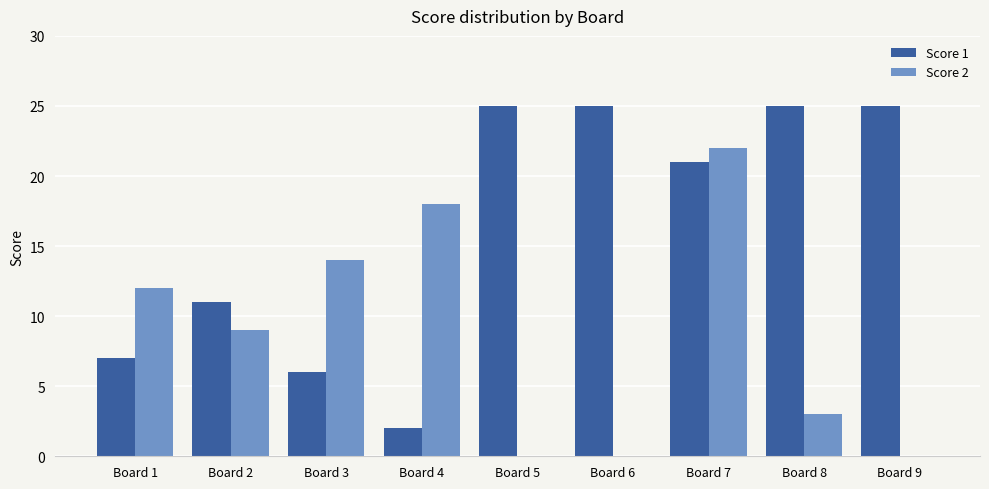

Which series has the widest spread of values?

Score 1